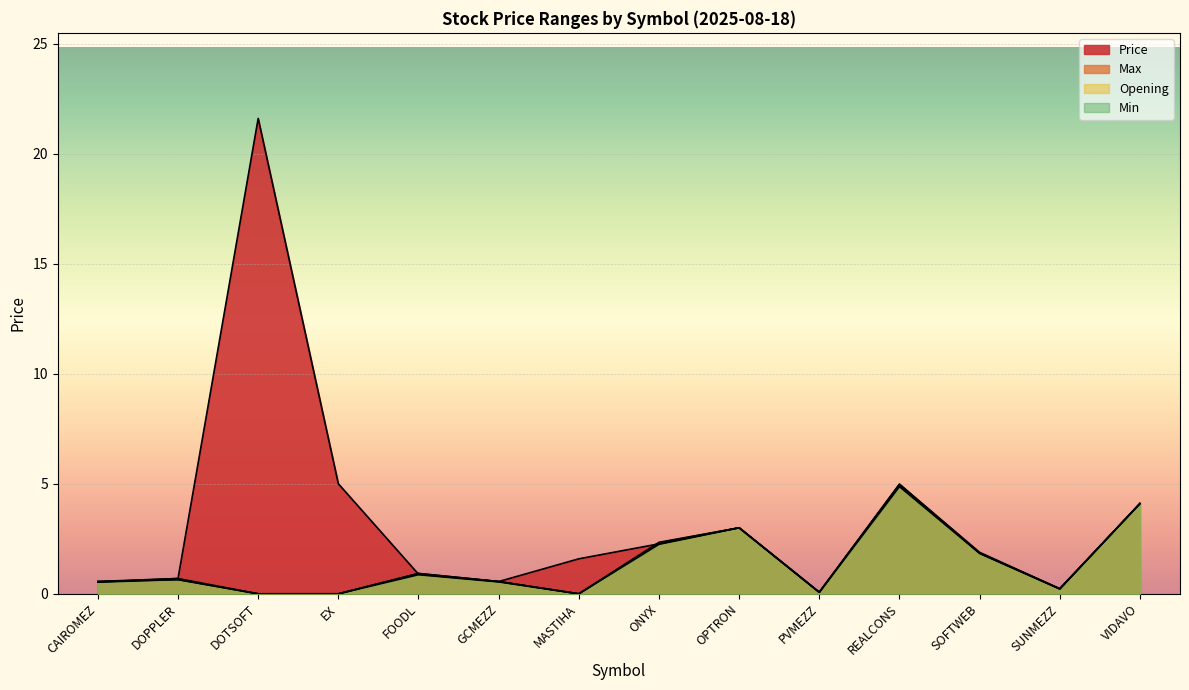

Rank the series by their maximum value, from highest to lowest.

Price, Max, Opening, Min